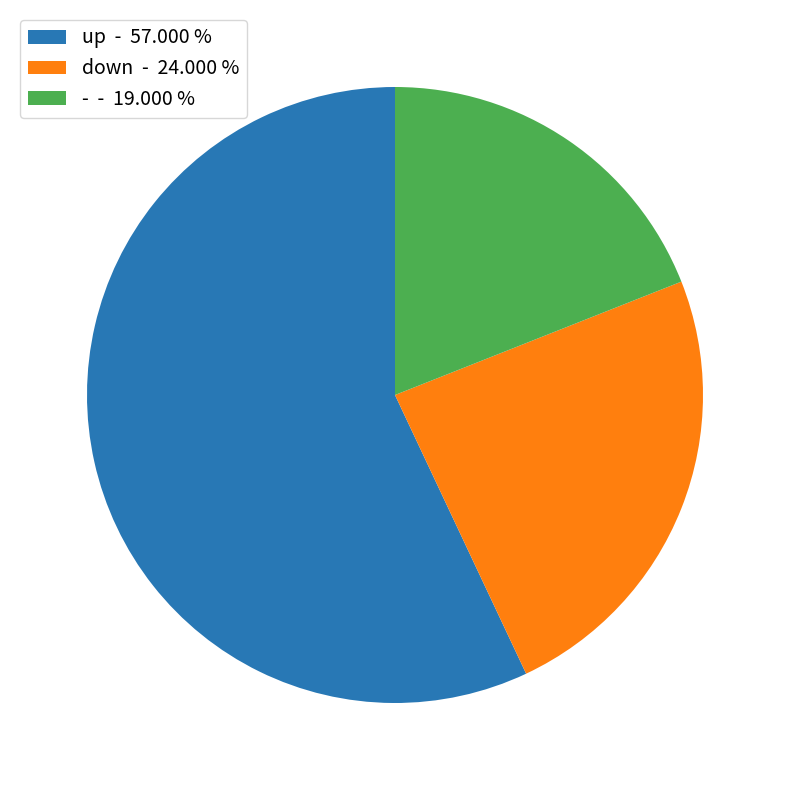

Rank the categories by value from lowest to highest.

-, down, up